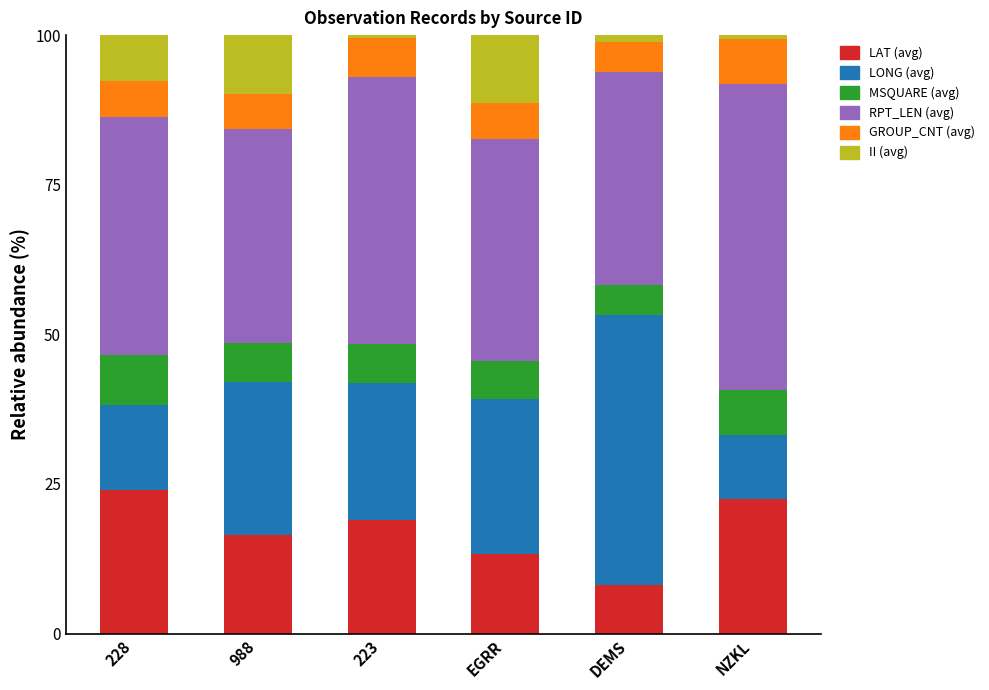

Read the LAT (avg) value at EGRR.

13.3